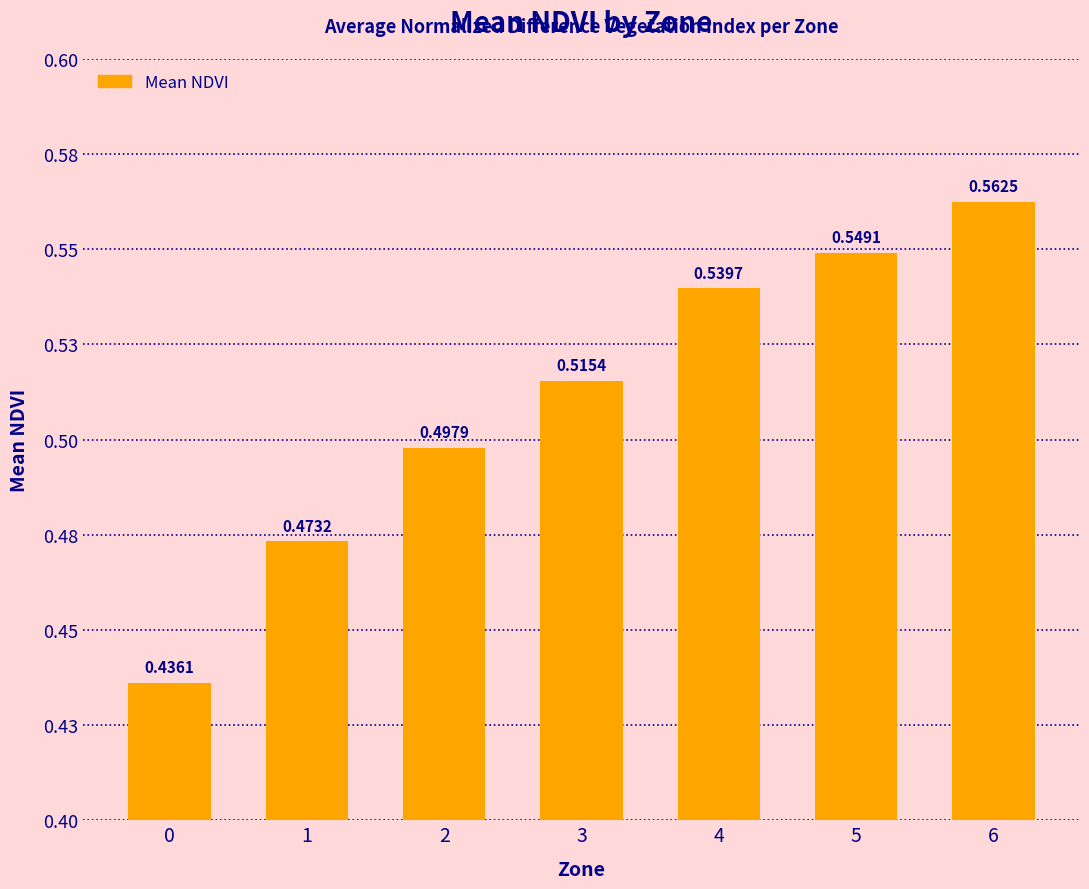

Are the bars horizontal?

No